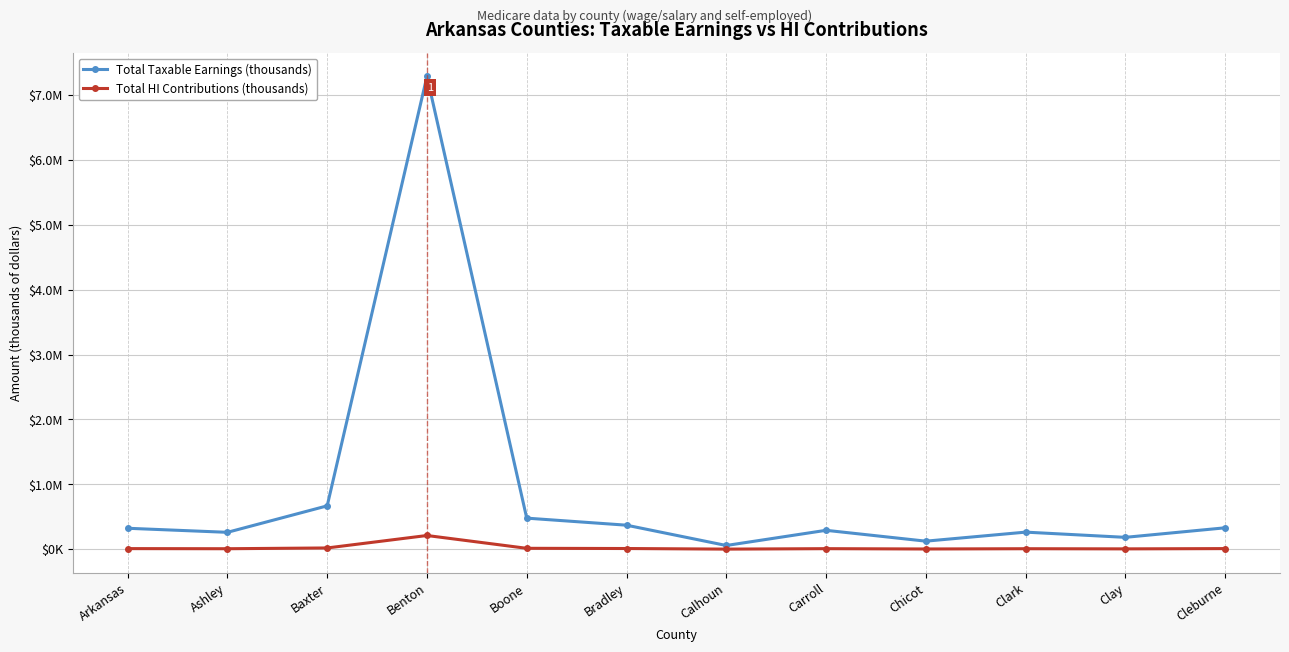

What is the maximum value shown in the chart?

7288906